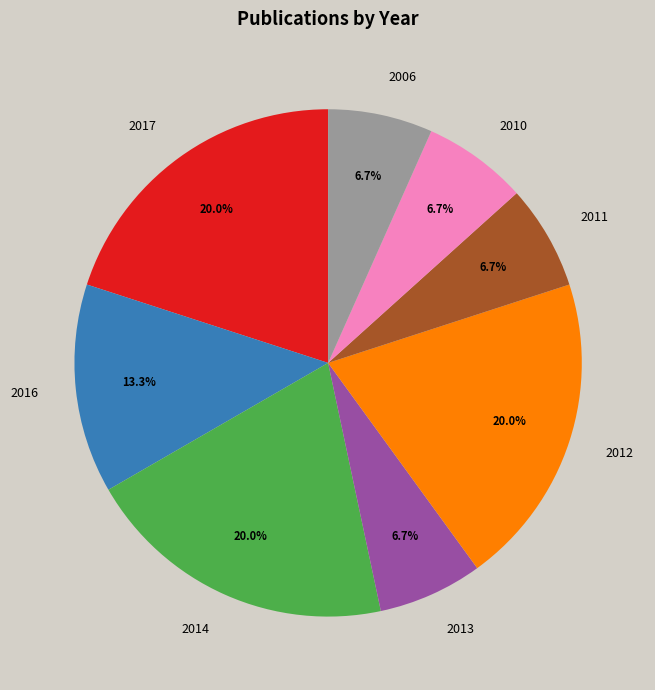

Is there any slice that represents more than half of the pie?

No